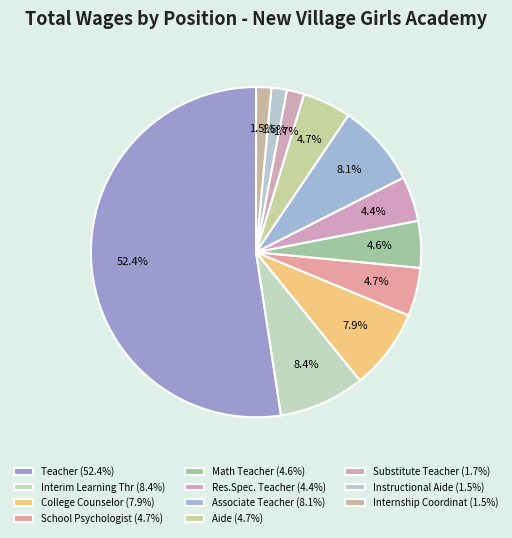

How many slices are in this pie chart?

11